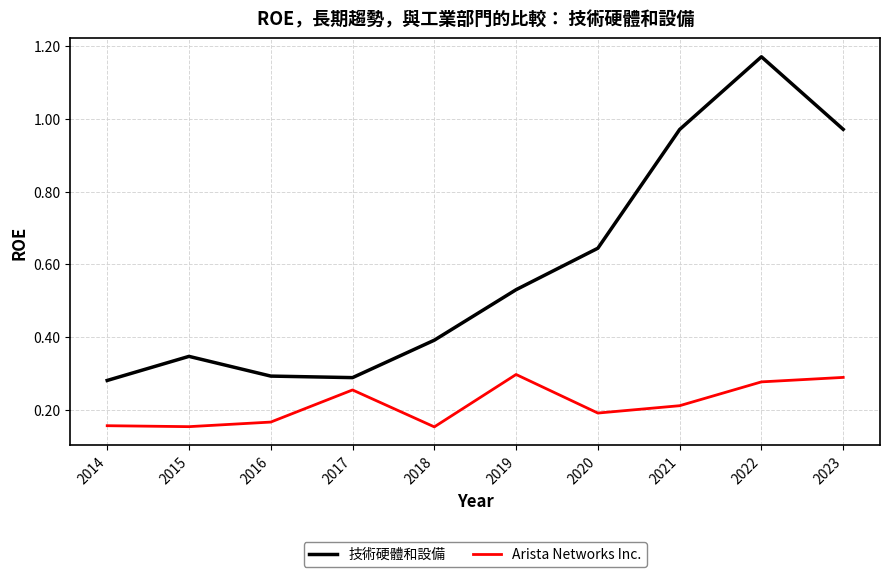

How many distinct data groups are displayed?

2